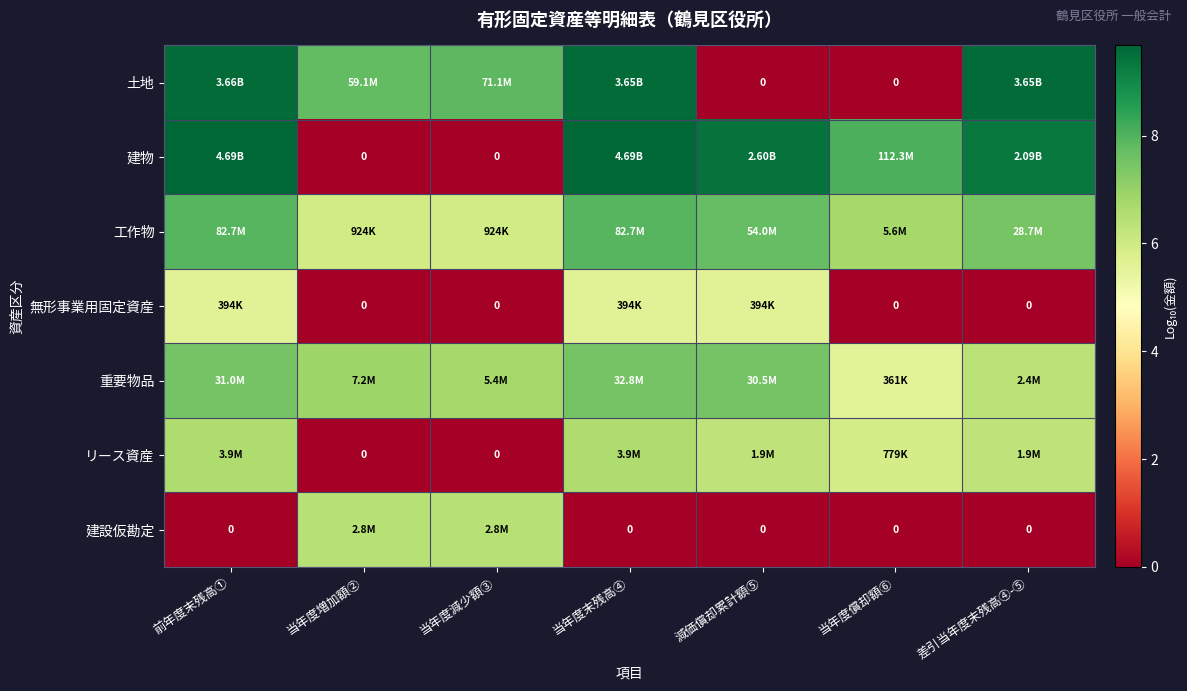

Between 前年度末残高① and 当年度末残高④, which is larger?

前年度末残高①